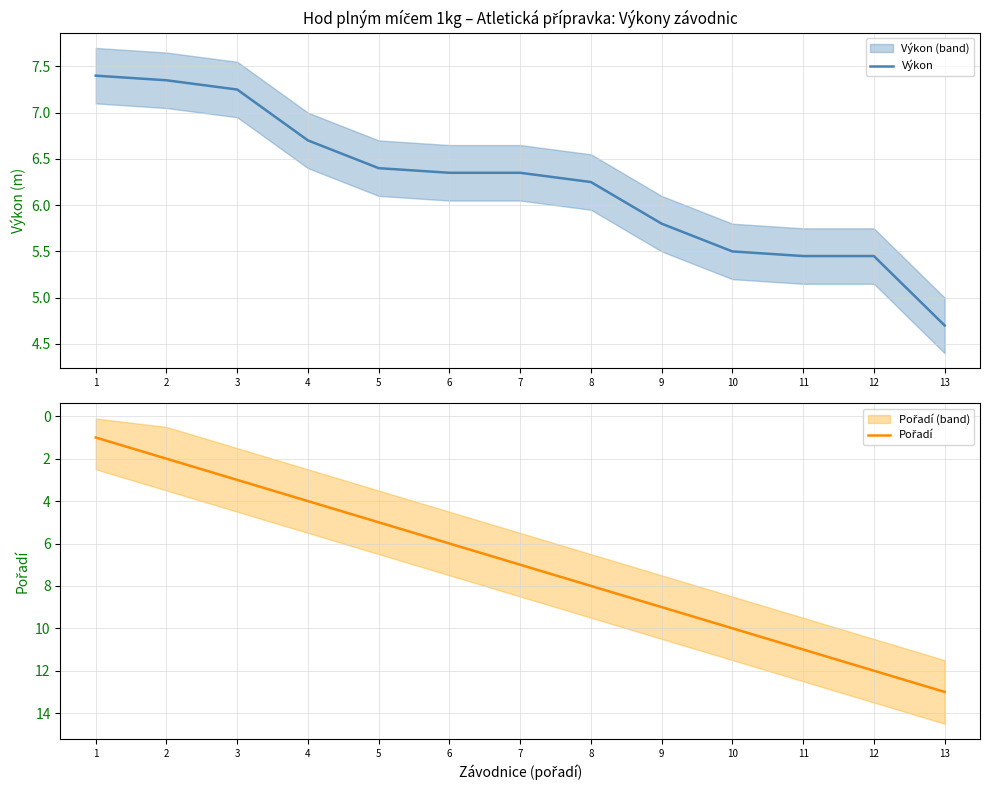

How many values in the Pořadí series are below 7?

6